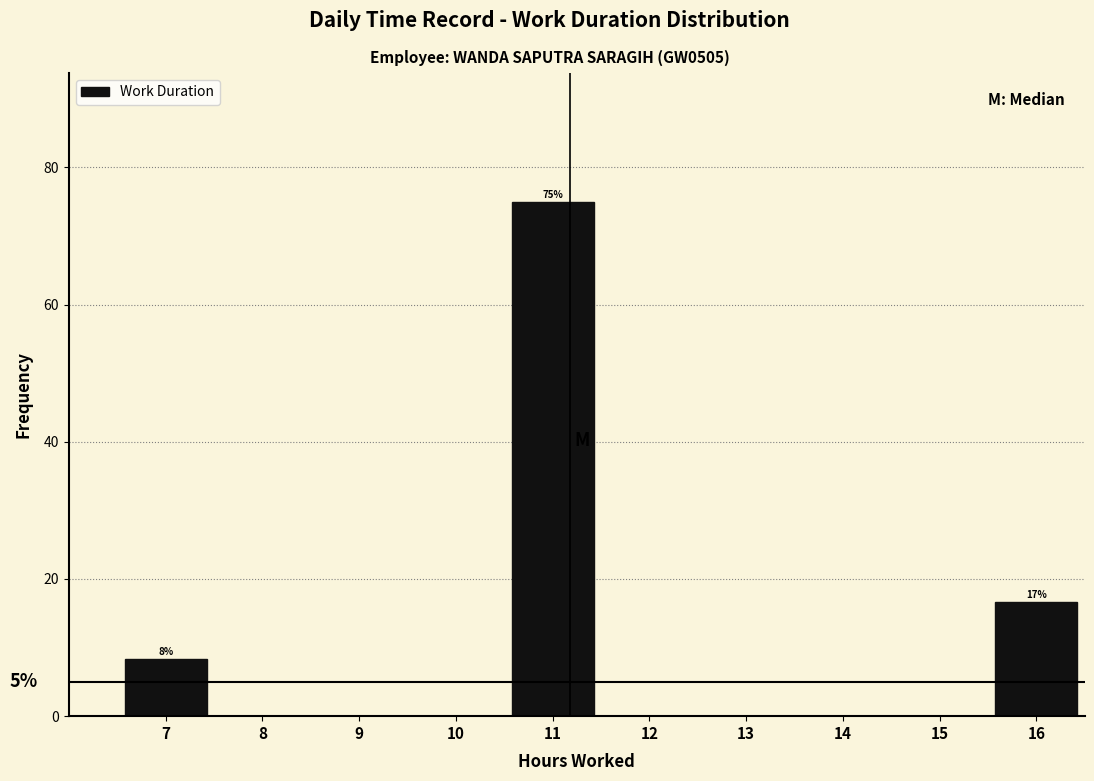

Reading left to right, transcribe all the data shown in this chart.

7=8.3	8=0.0	9=0.0	10=0.0	11=75.0	12=0.0	13=0.0	14=0.0	15=0.0	16=16.7